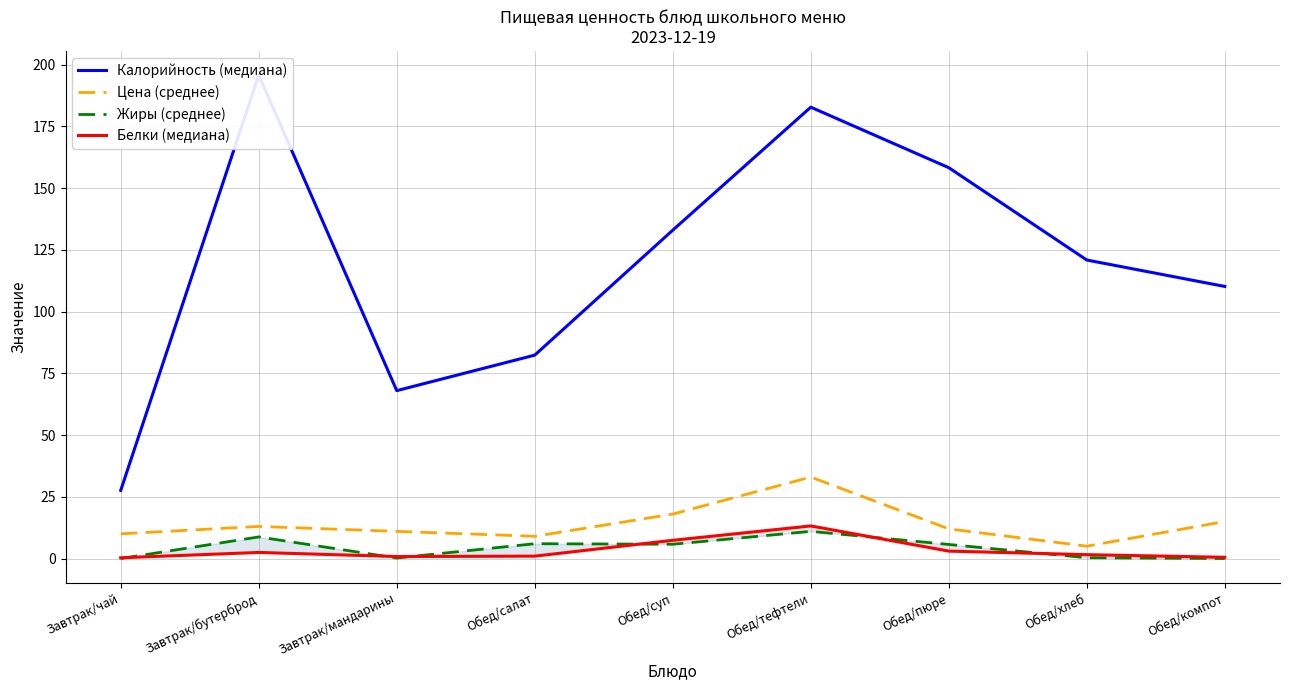

Which series has the largest range (max minus min)?

Калорийность (медиана)